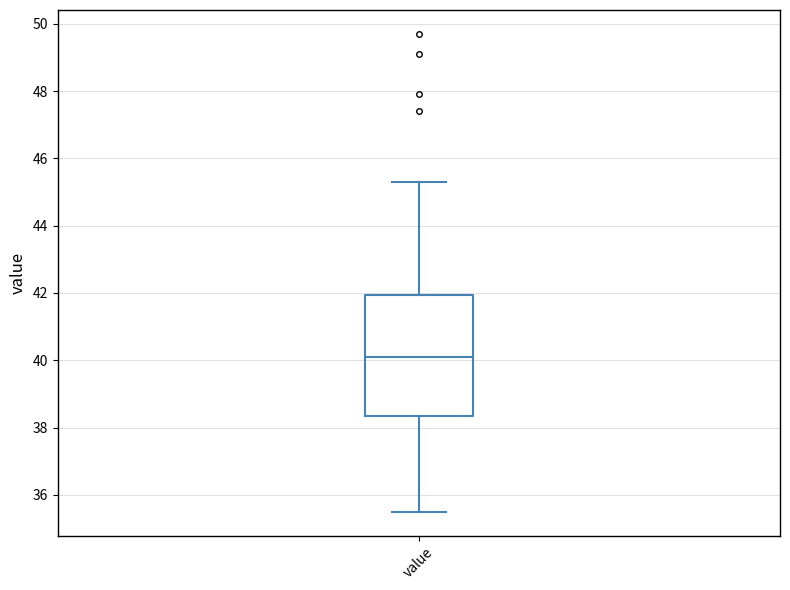

Transcribe this box plot: give where the median line is, the range the box spans, and where the two whiskers end, as read against the y-axis. The values are not printed on the chart, so give them approximately, as read against the axis.

median 40.2, box 38.4 to 42.0, whiskers 35.6 to 45.4